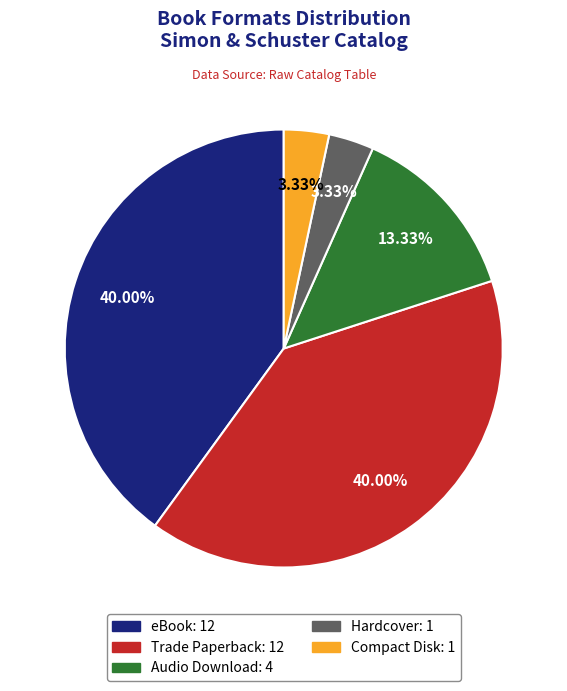

Is there any slice that represents more than half of the pie?

No